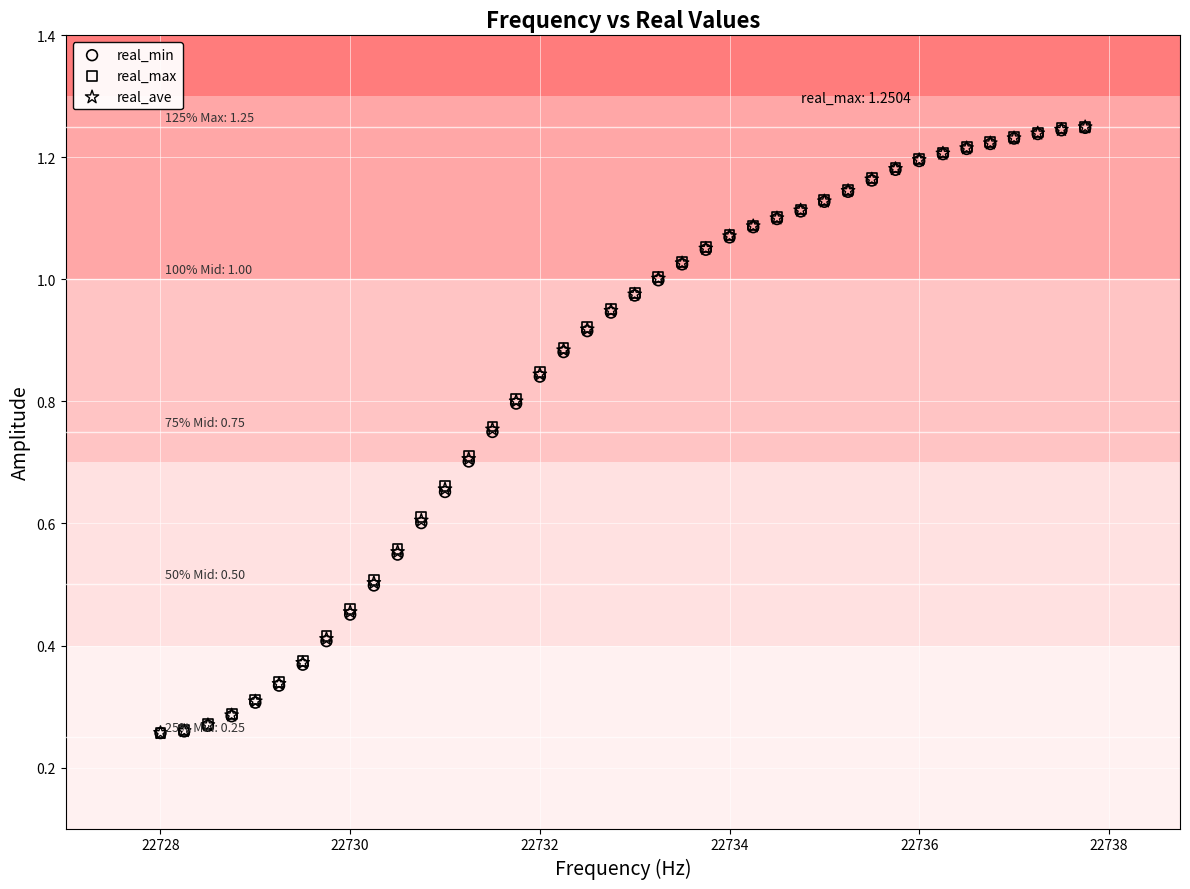

What are all the series names shown in the legend?

real_min, real_max, real_ave